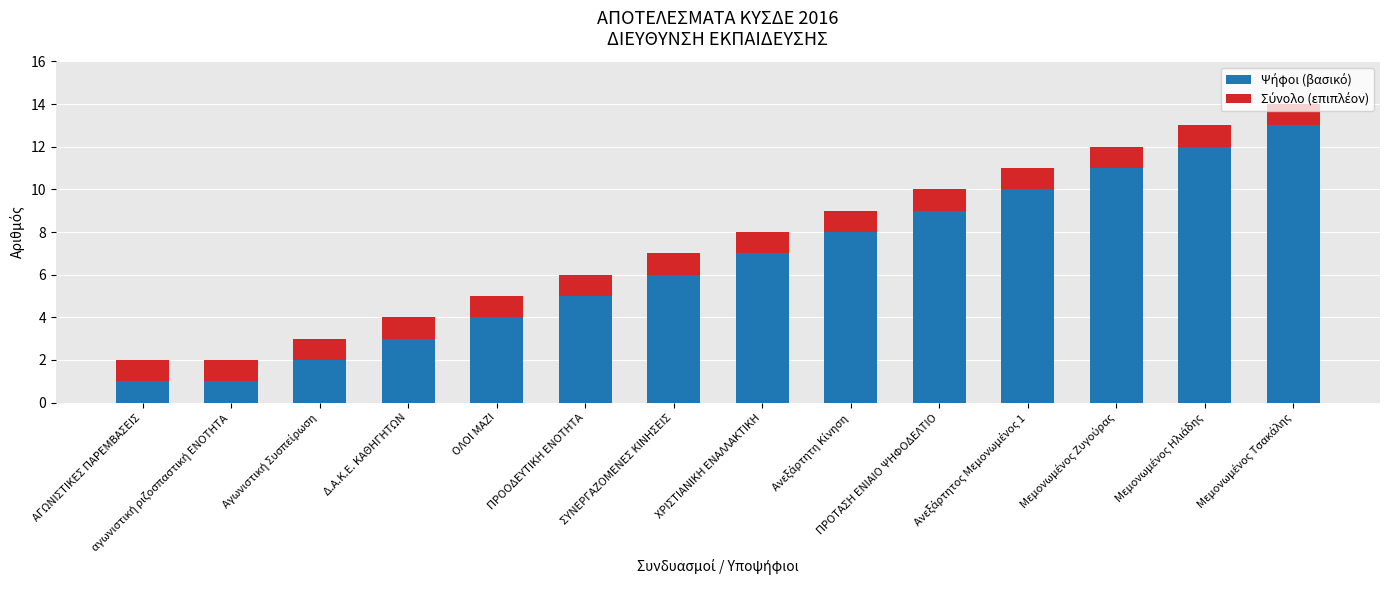

How many data points does each series have?

14